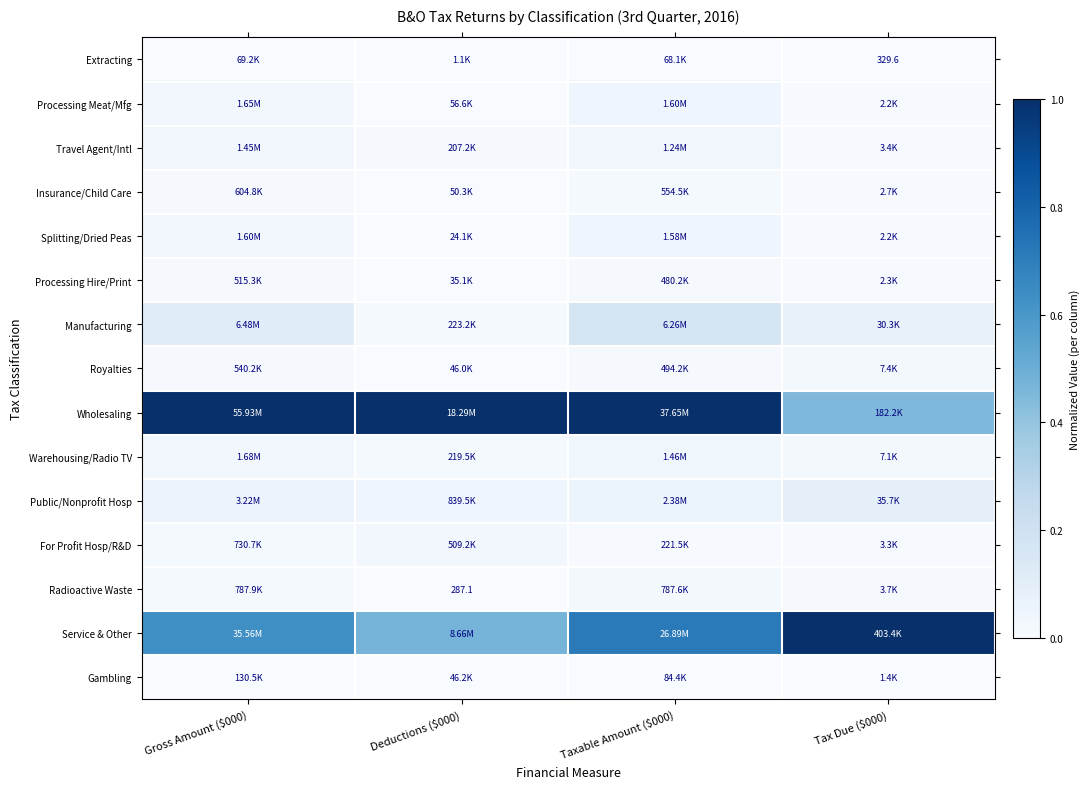

Is it true that Wholesaling equals 0.7 at Tax Due ($000)?

False